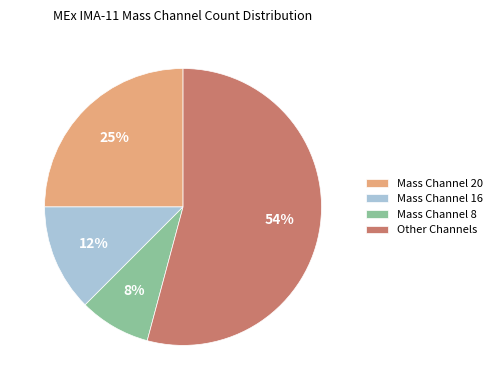

Is it true that Mass Channel 8 is 17% of the pie?

False